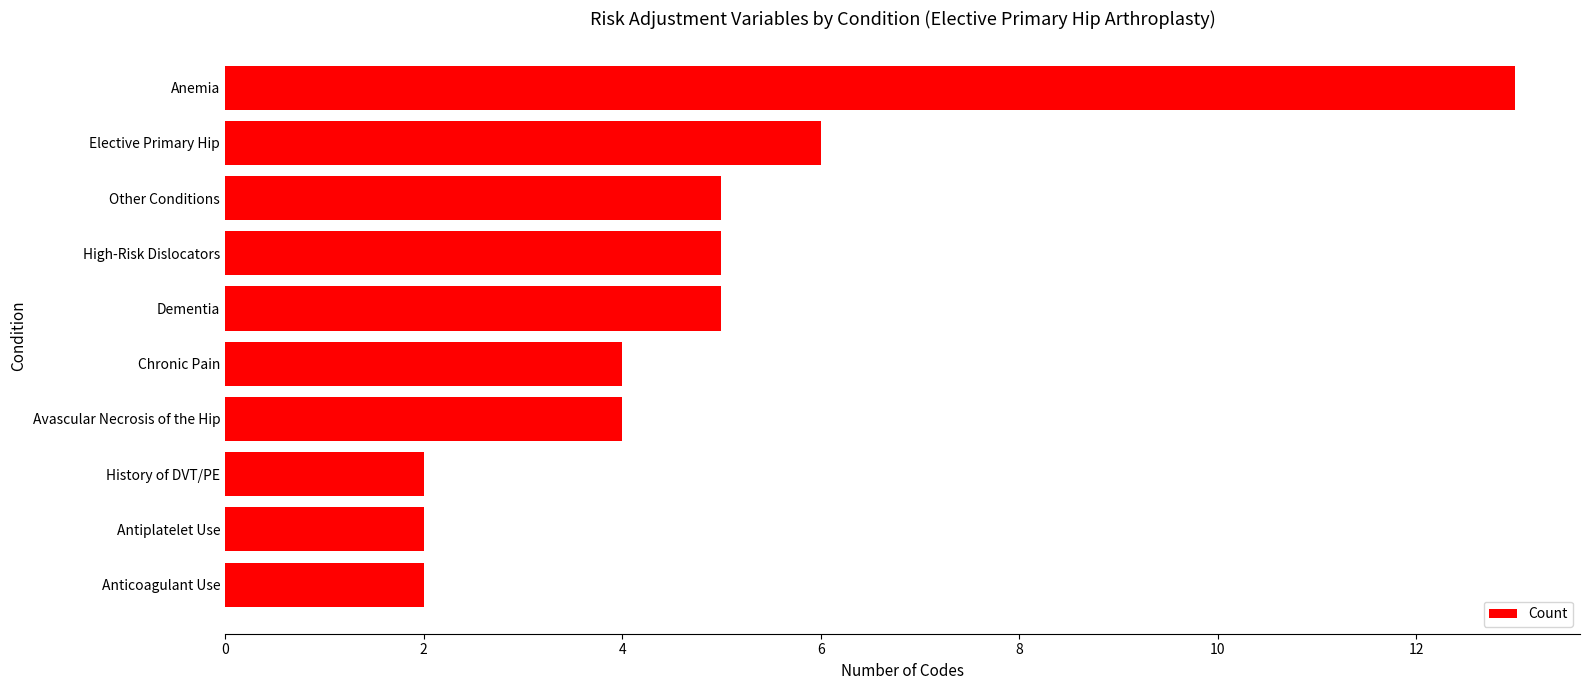

How many data points are less than 5?

5